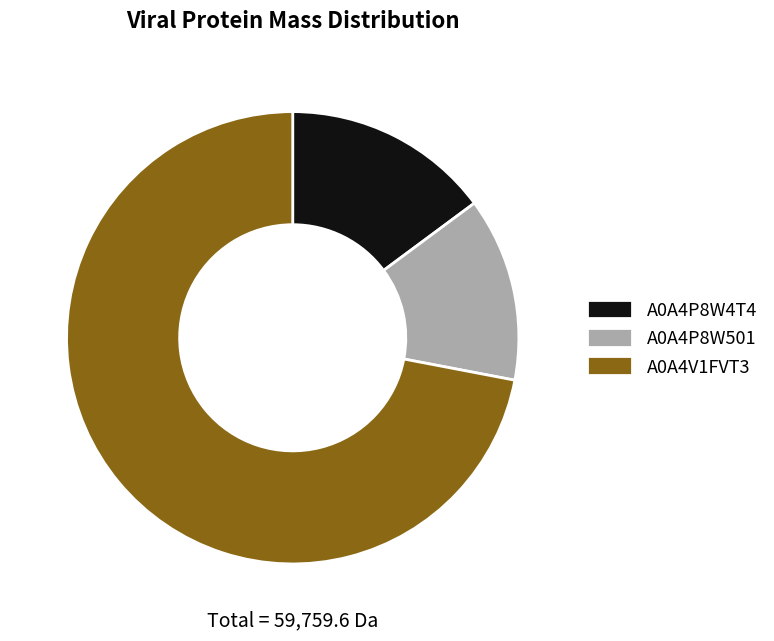

True or false: A0A4V1FVT3 accounts for 72% of the total.

True